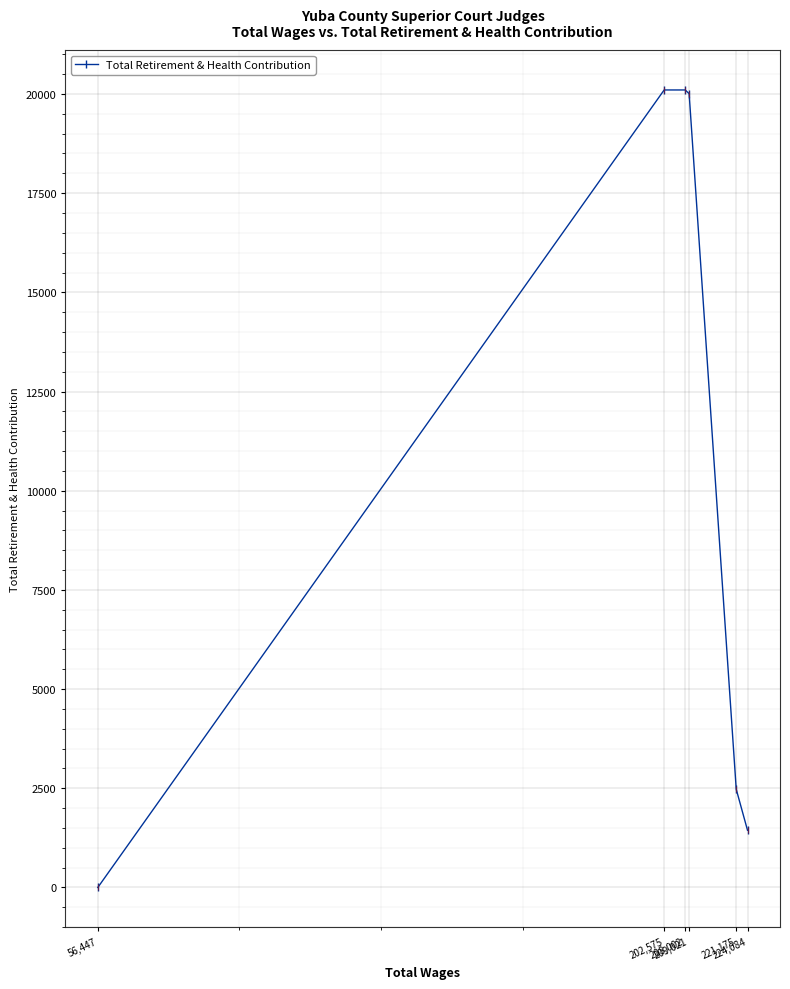

How many lines are shown in the chart?

1